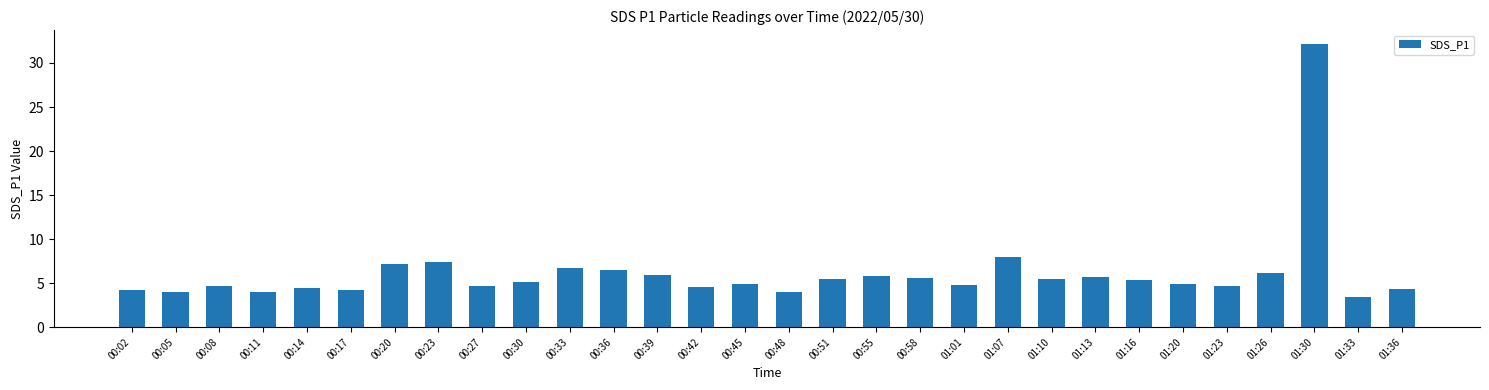

What is the label of the 11th bar from the right?

01:01